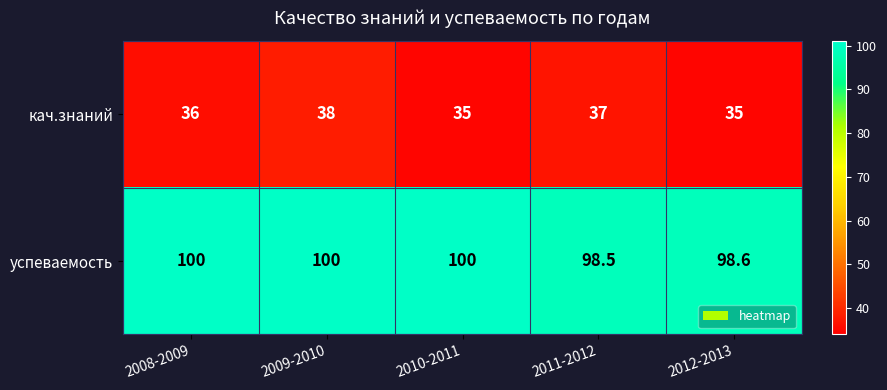

Which series changed the most between 2010-2011 and 2011-2012?

кач.знаний